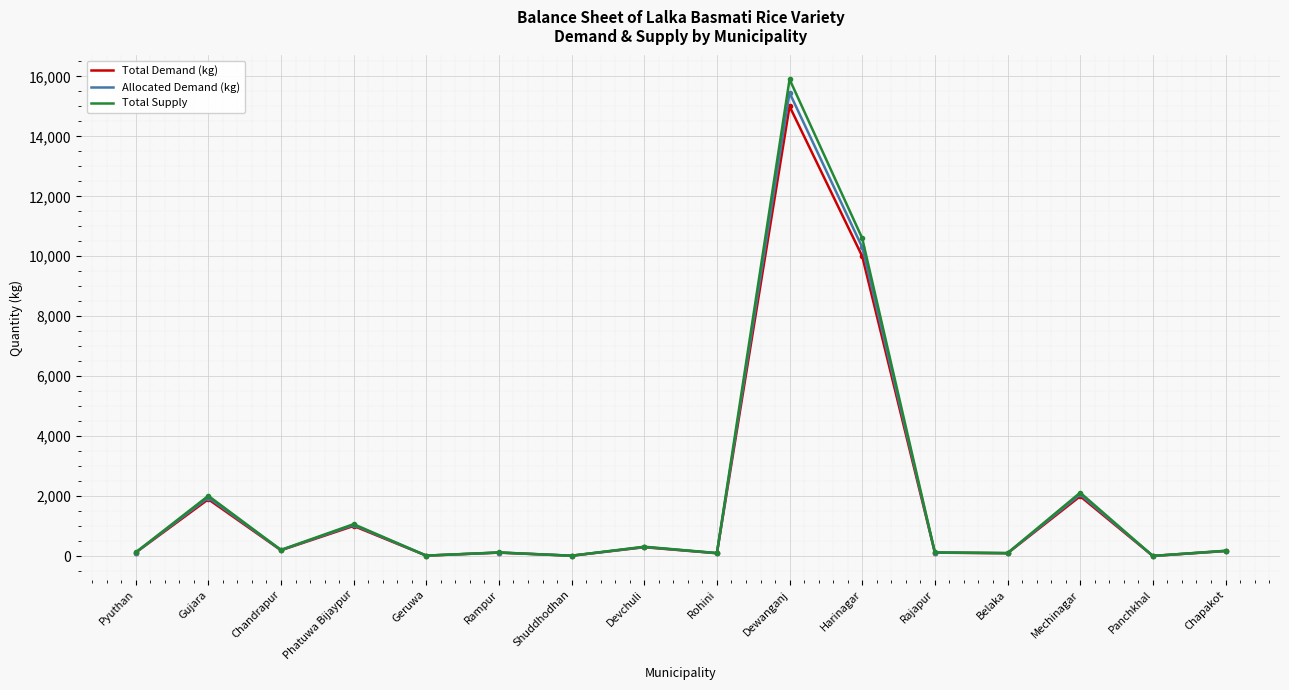

What is the sum of all Total Demand (kg) values?

31189.5